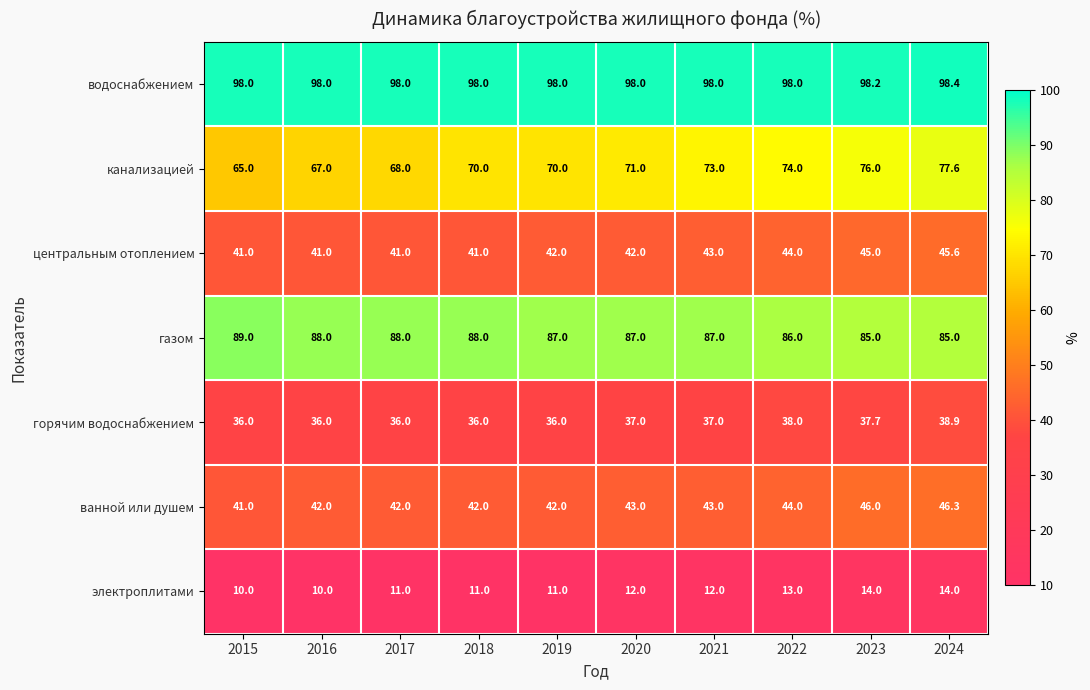

What is the minimum value for газом?

85.0